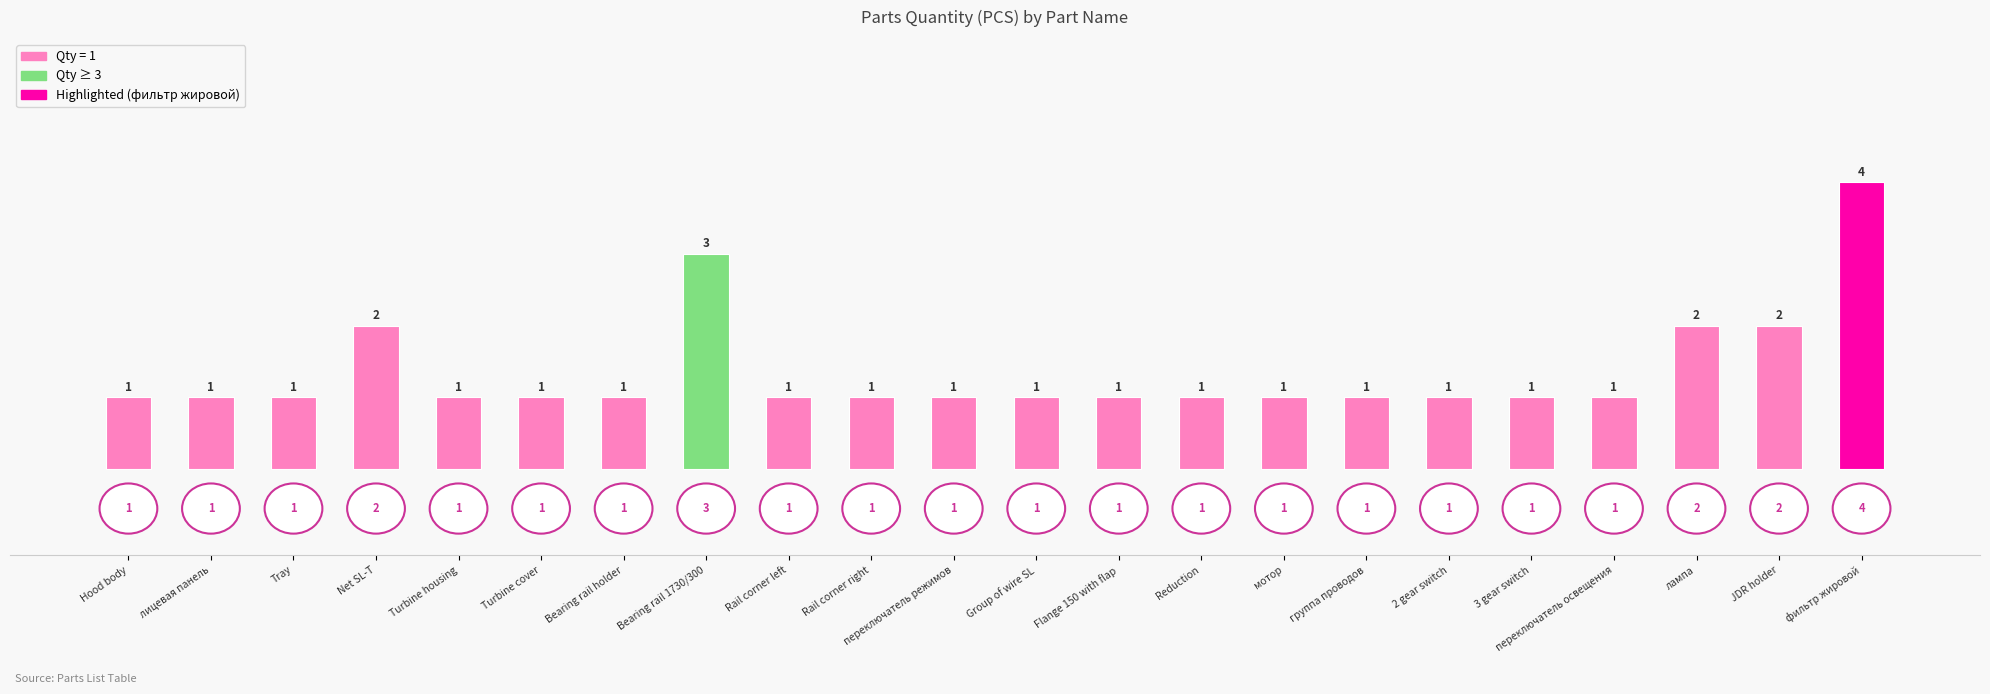

At which category does the chart reach its peak across all series?

фильтр жировой